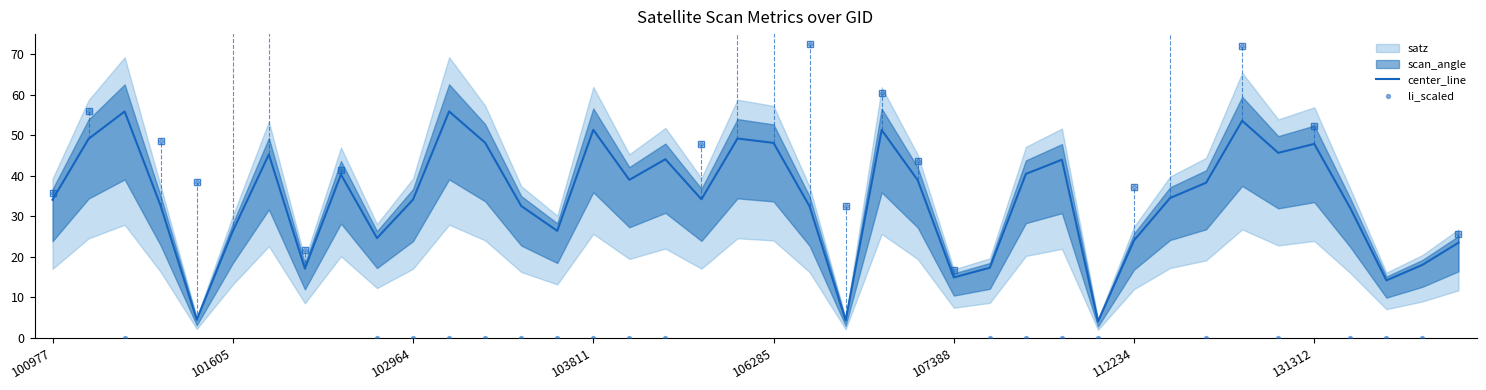

What is the maximum value for center_line?

55.9